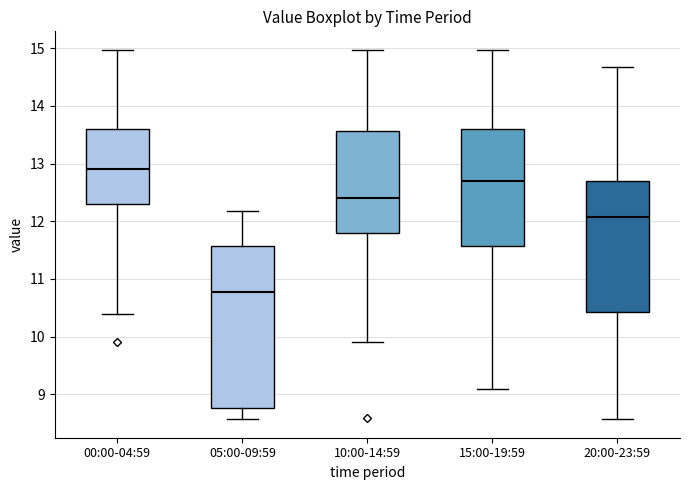

Where is the lower edge of the box for 15:00-19:59 on the y-axis? The values are not printed on the chart, so give them approximately, as read against the axis.

11.6